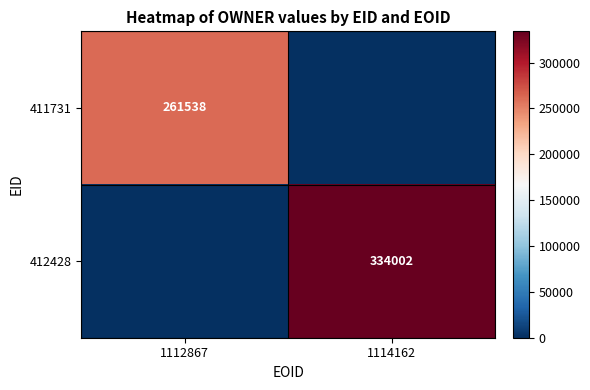

Is it true that 412428 equals 334002 at 1114162?

True